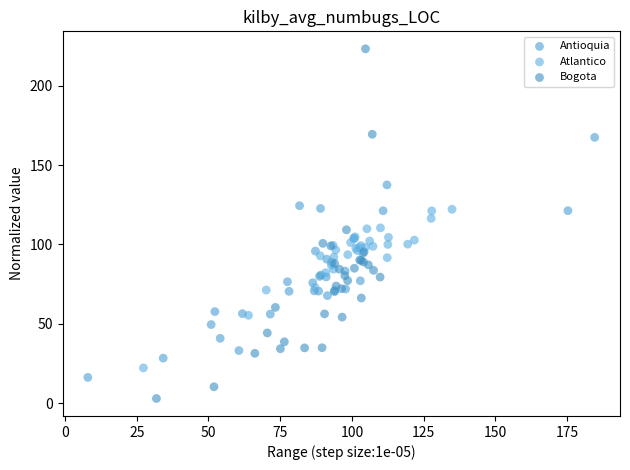

Which series contains the highest Y value?

Bogota